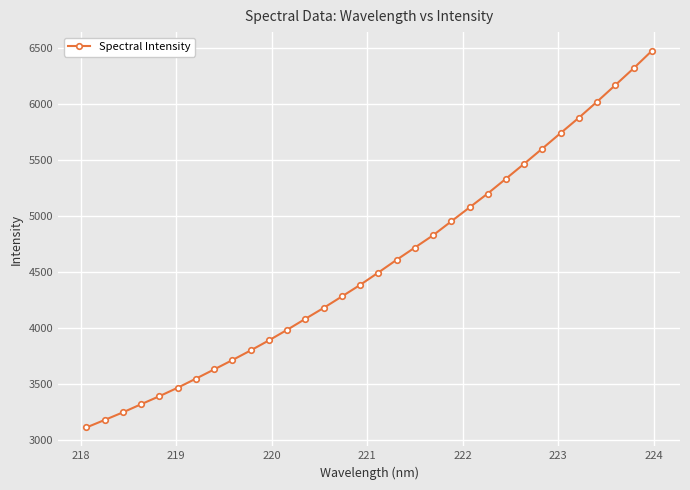

What is the value of the 4th point from the left?

3320.9